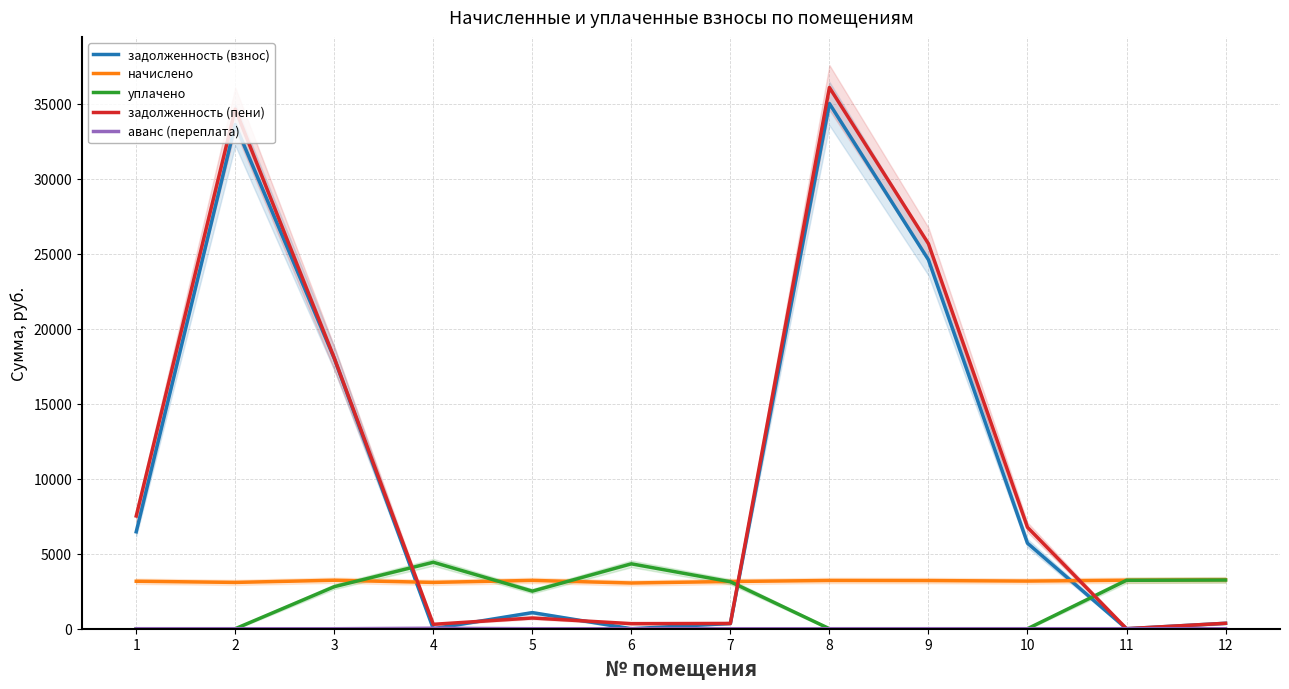

How many lines are shown in the chart?

5